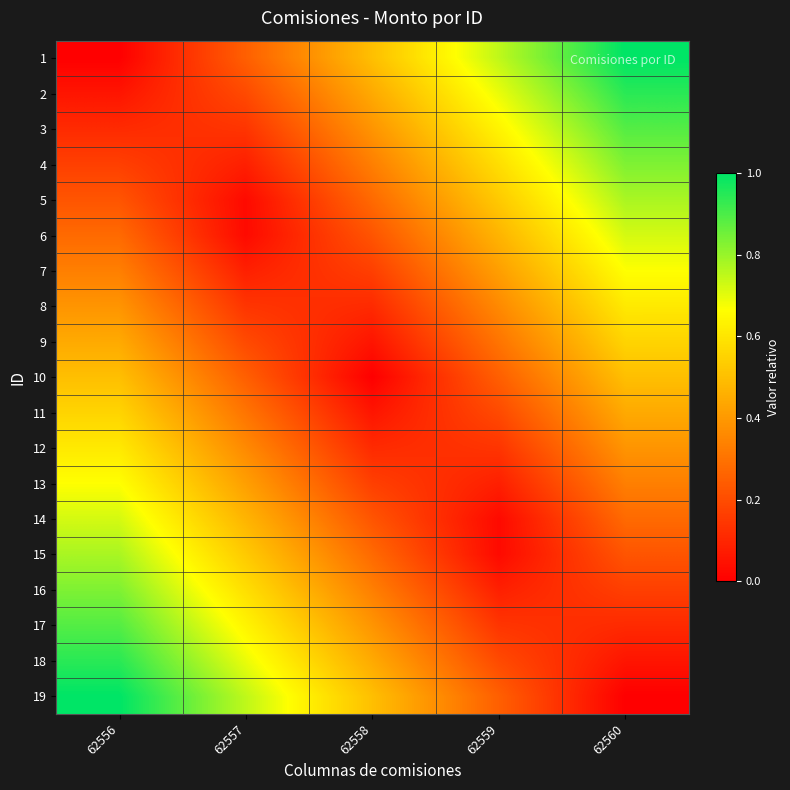

Reading left to right, extract all data points from this chart.

1: 62556=0.0	62557=0.2	62558=0.5	62559=0.8	62560=1.0
2: 62556=0.1	62557=0.2	62558=0.4	62559=0.7	62560=0.9
3: 62556=0.1	62557=0.1	62558=0.4	62559=0.6	62560=0.9
4: 62556=0.2	62557=0.1	62558=0.3	62559=0.6	62560=0.8
5: 62556=0.2	62557=0.0	62558=0.3	62559=0.5	62560=0.8
6: 62556=0.3	62557=0.0	62558=0.2	62559=0.5	62560=0.7
7: 62556=0.3	62557=0.1	62558=0.2	62559=0.4	62560=0.7
8: 62556=0.4	62557=0.1	62558=0.1	62559=0.4	62560=0.6
9: 62556=0.4	62557=0.2	62558=0.1	62559=0.3	62560=0.6
10: 62556=0.5	62557=0.2	62558=0.0	62559=0.2	62560=0.5
11: 62556=0.6	62557=0.3	62558=0.1	62559=0.2	62560=0.4
12: 62556=0.6	62557=0.4	62558=0.1	62559=0.1	62560=0.4
13: 62556=0.7	62557=0.4	62558=0.2	62559=0.1	62560=0.3
14: 62556=0.7	62557=0.5	62558=0.2	62559=0.0	62560=0.3
15: 62556=0.8	62557=0.5	62558=0.3	62559=0.0	62560=0.2
16: 62556=0.8	62557=0.6	62558=0.3	62559=0.1	62560=0.2
17: 62556=0.9	62557=0.6	62558=0.4	62559=0.1	62560=0.1
18: 62556=0.9	62557=0.7	62558=0.4	62559=0.2	62560=0.1
19: 62556=1.0	62557=0.8	62558=0.5	62559=0.2	62560=0.0